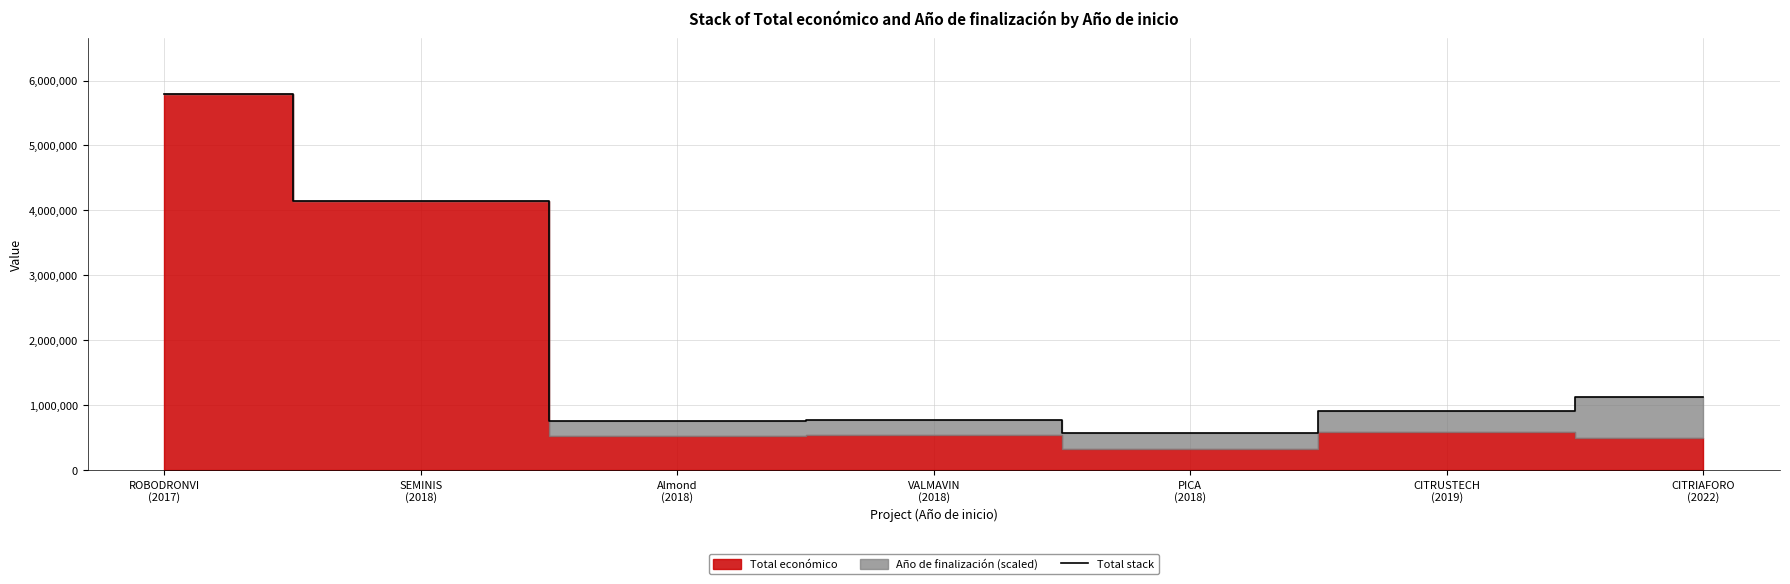

How many points are higher than both their immediate neighbors (excluding endpoints)?

1